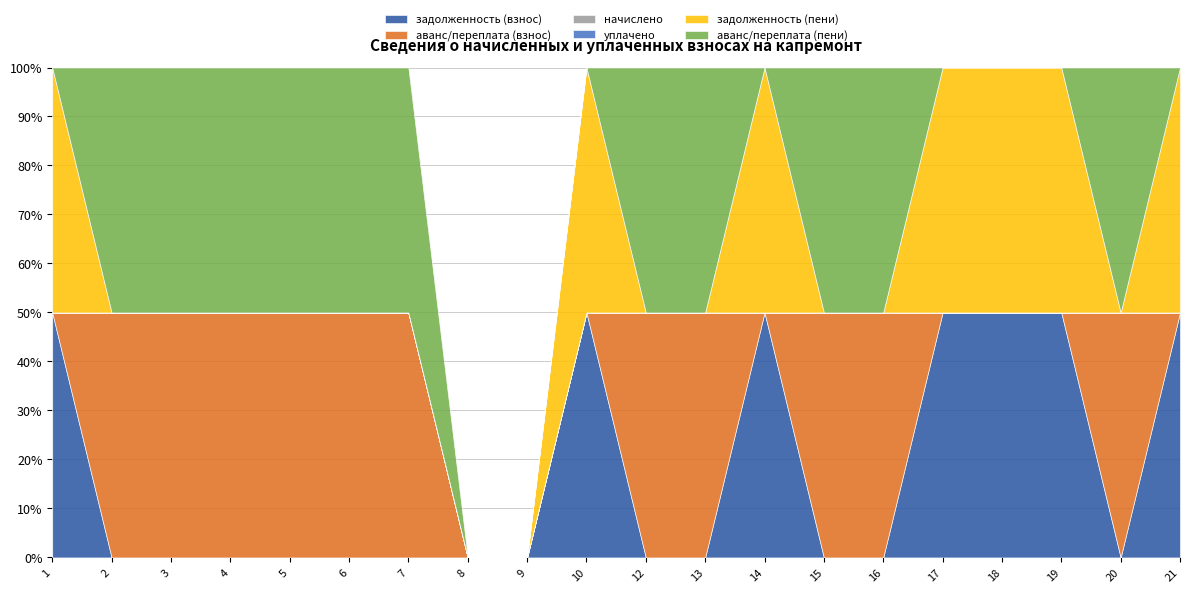

At how many categories does at least one series exceed 7535?

3